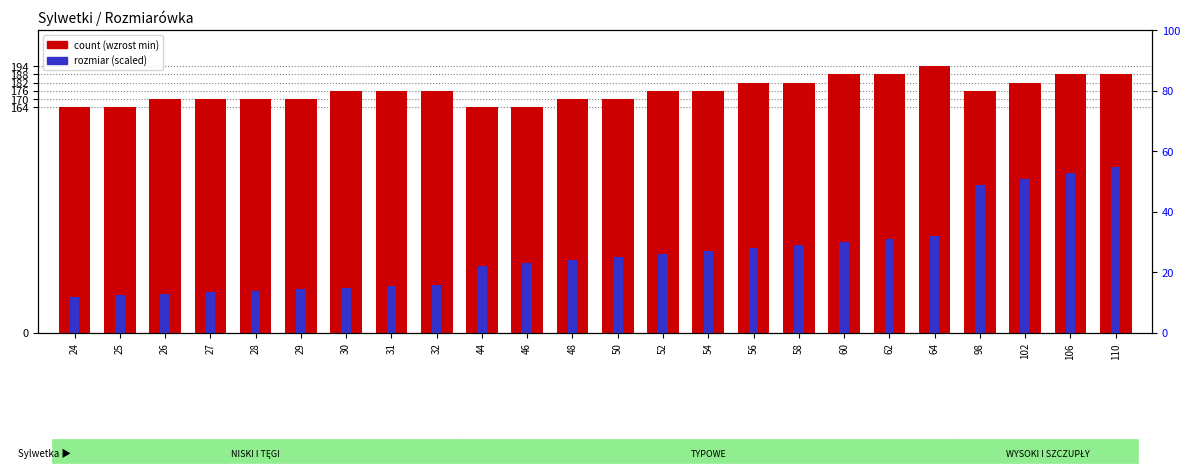

How many groups of bars are there?

24